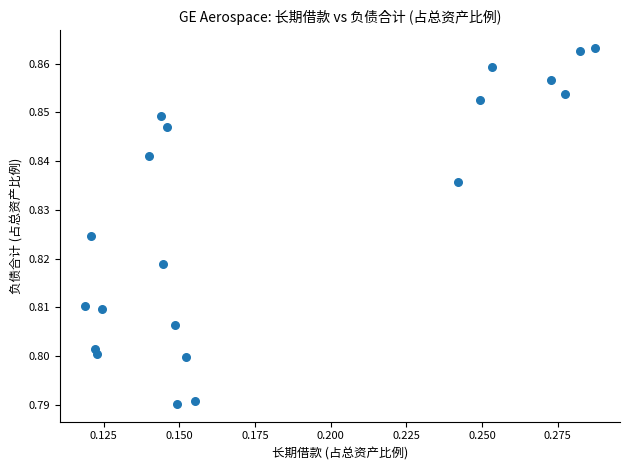

How many points are shown in the scatter plot?

20